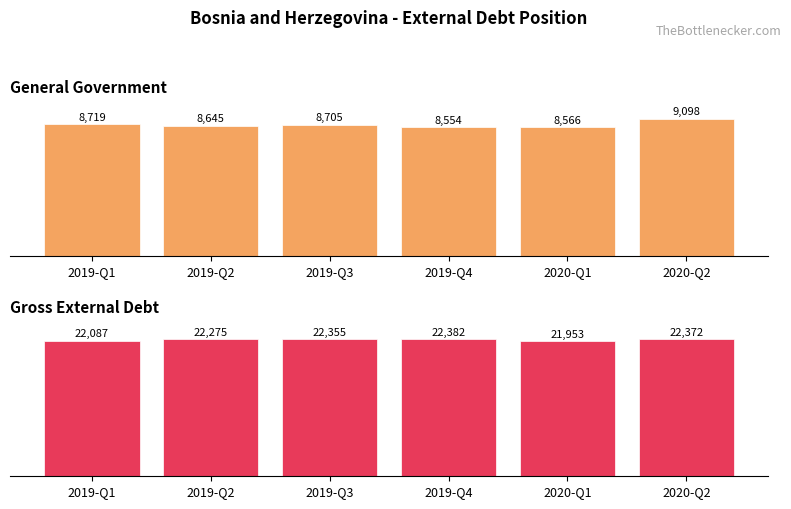

What are all the series names shown in the legend?

General Government, Gross External Debt